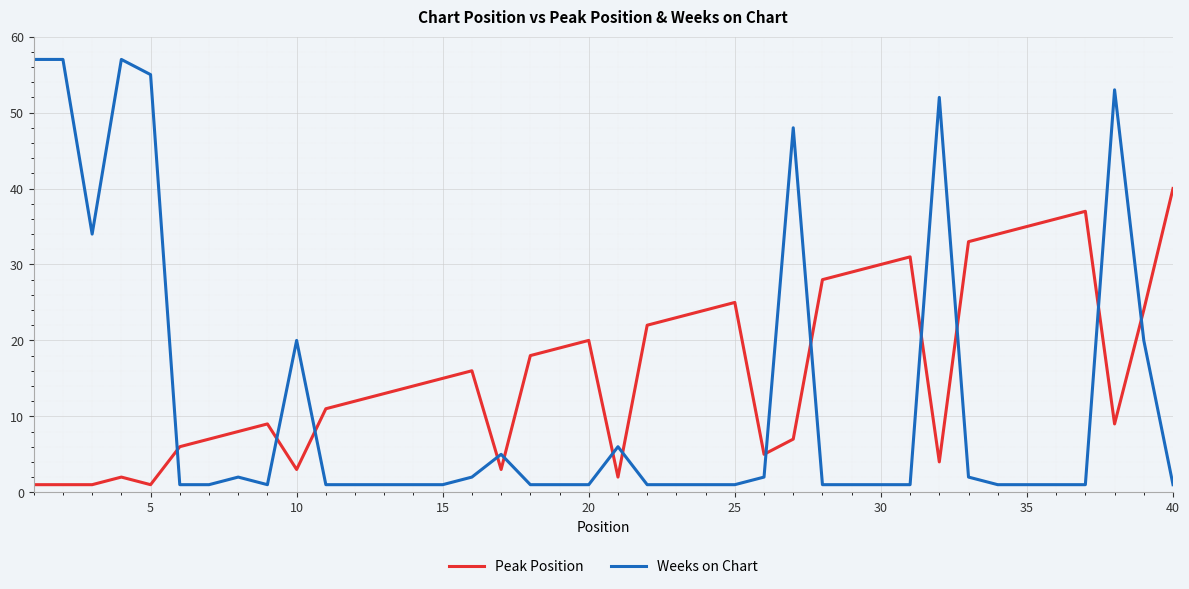

Rank the series by their maximum value, from highest to lowest.

Weeks on Chart, Peak Position